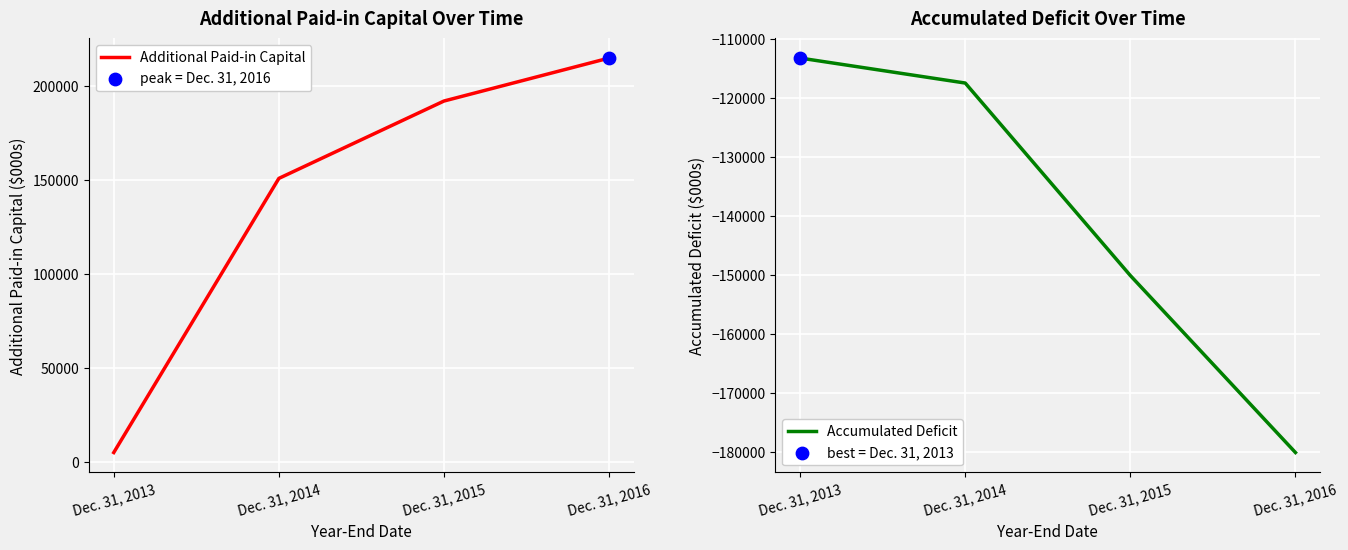

Is the value of Accumulated Deficit at Dec. 31, 2016 greater than the value of Additional Paid-in Capital at Dec. 31, 2015?

No